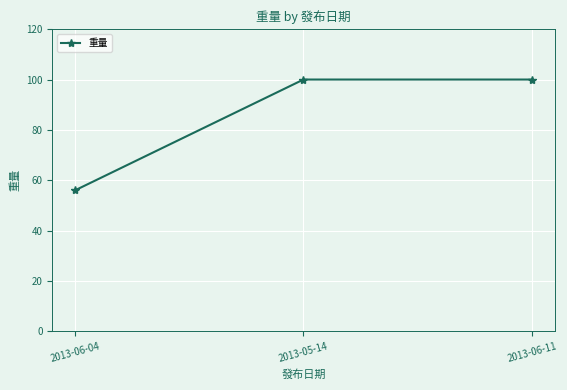

What is the difference between the second highest and minimum values?

44